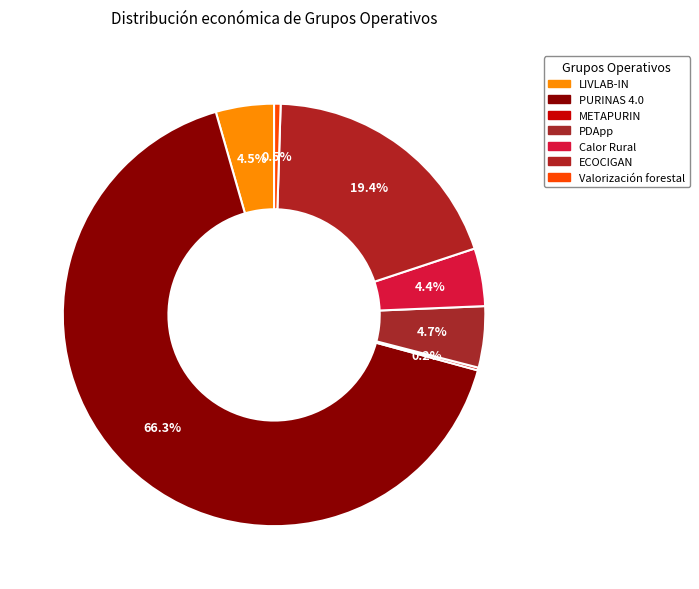

True or false: Calor Rural accounts for 4% of the total.

True